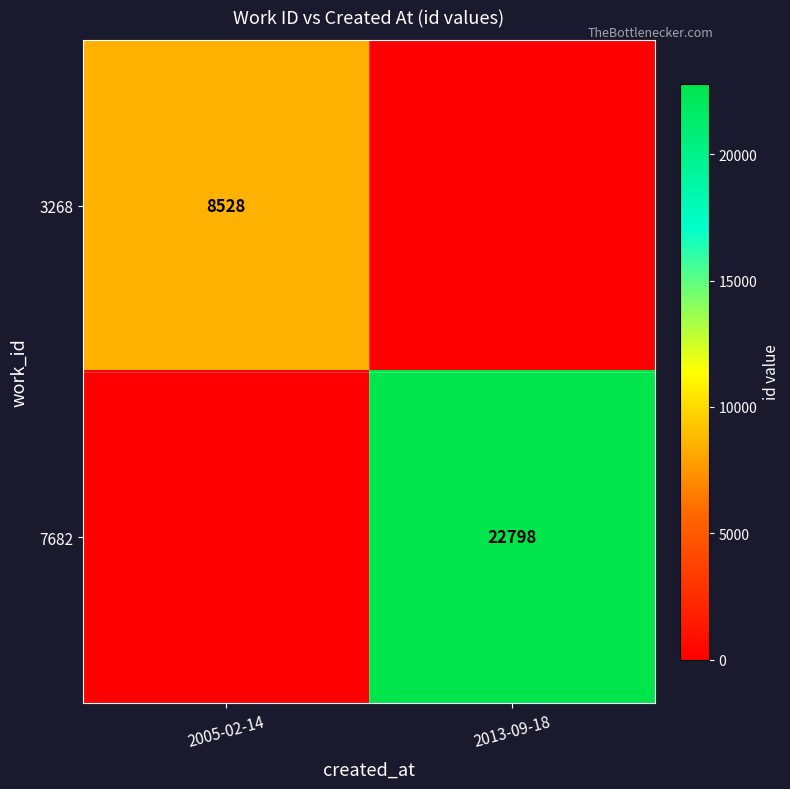

True or false: 7682 has a value of 29699 at 2013-09-18.

False